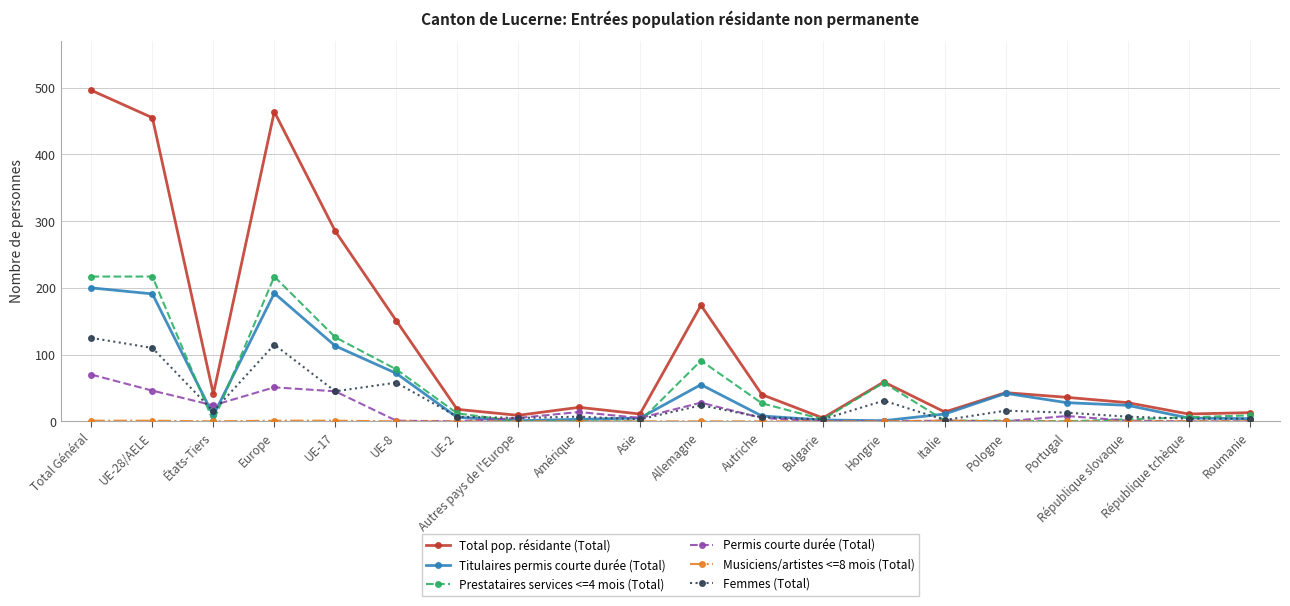

At how many categories does at least one series exceed 373?

3